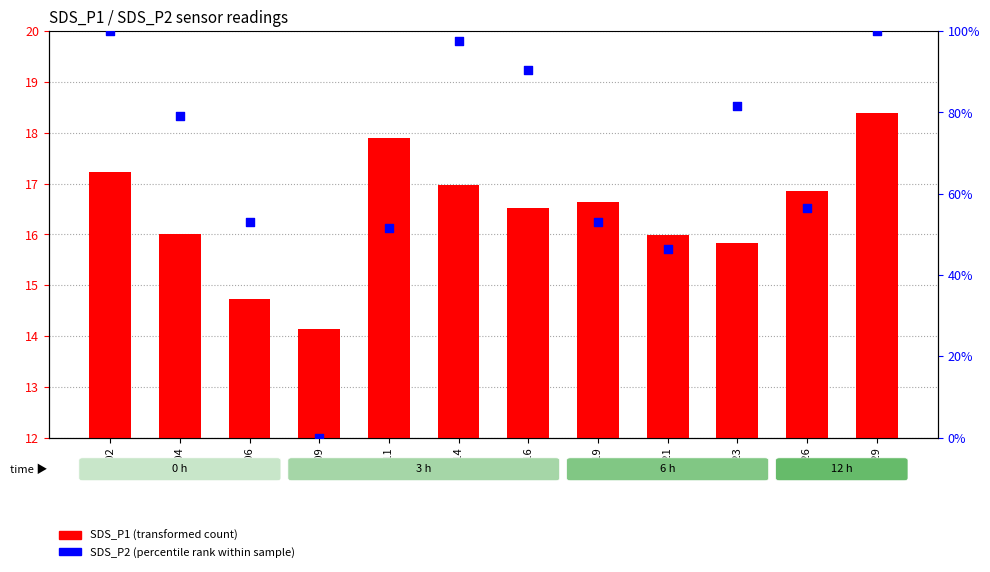

What are all the series names shown in the legend?

SDS_P1 (transformed count), SDS_P2 (percentile rank within sample)